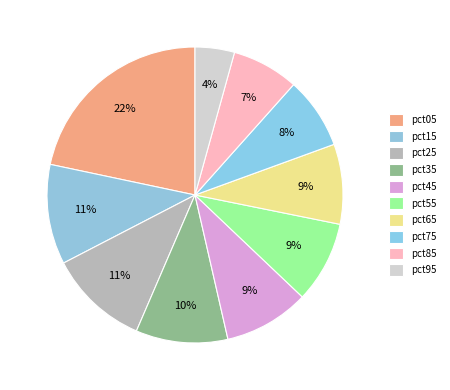

Which slice is the smallest?

pct95